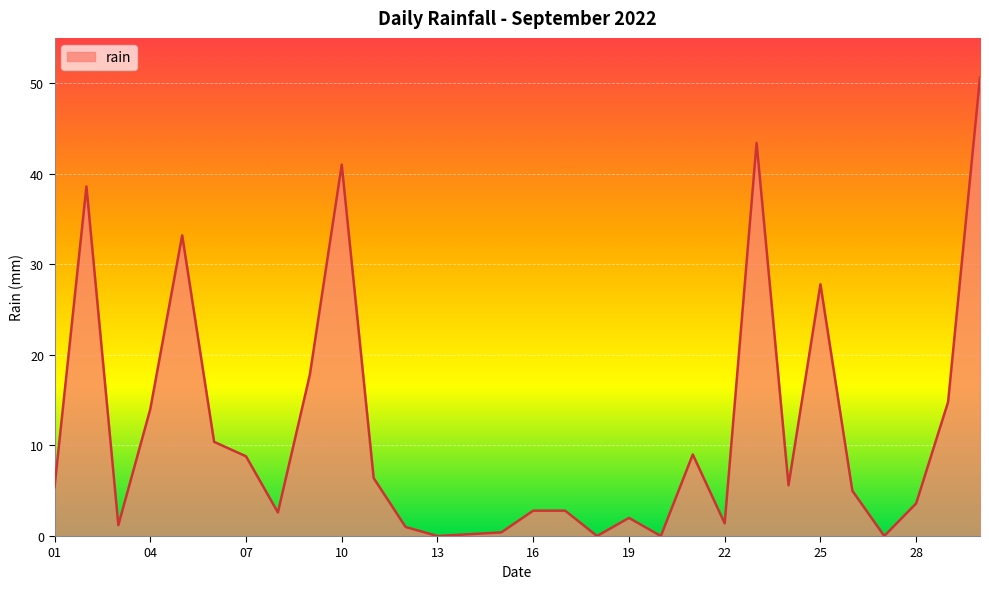

What is the sum of all values?

349.8